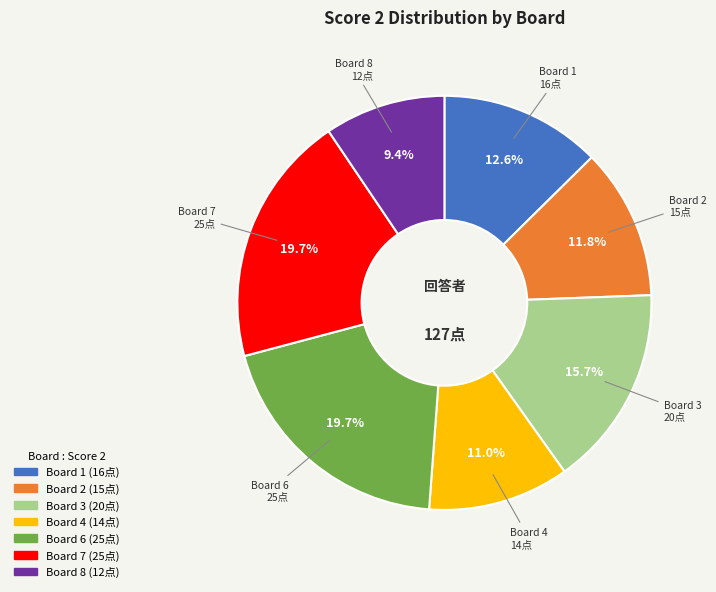

Is there a majority slice in this chart?

No